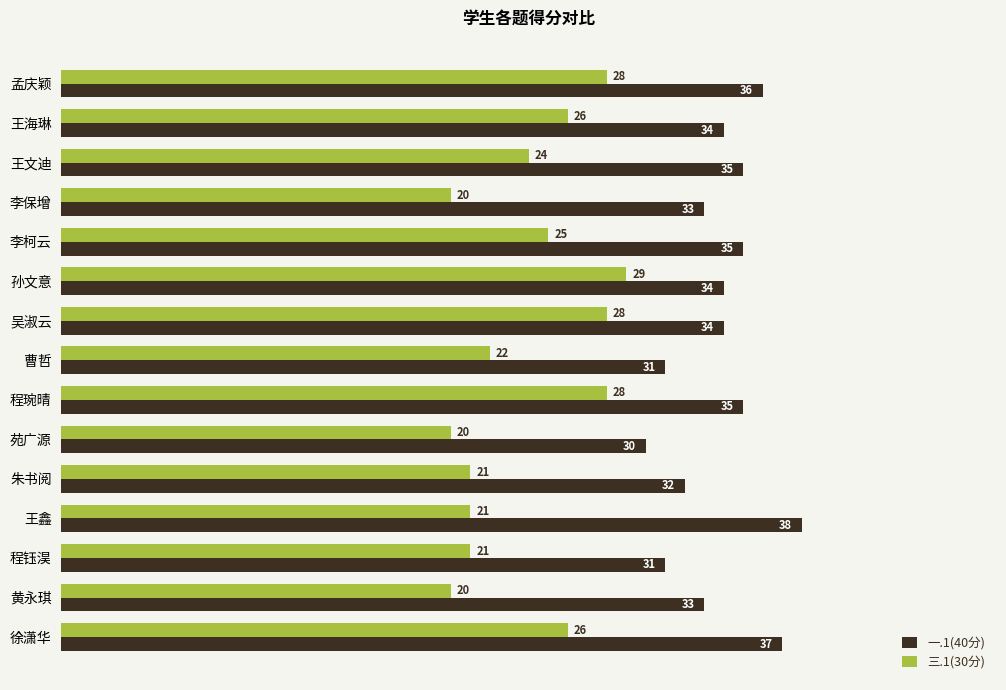

At 孙文意, list the series in order from largest to smallest.

一.1(40分), 三.1(30分)